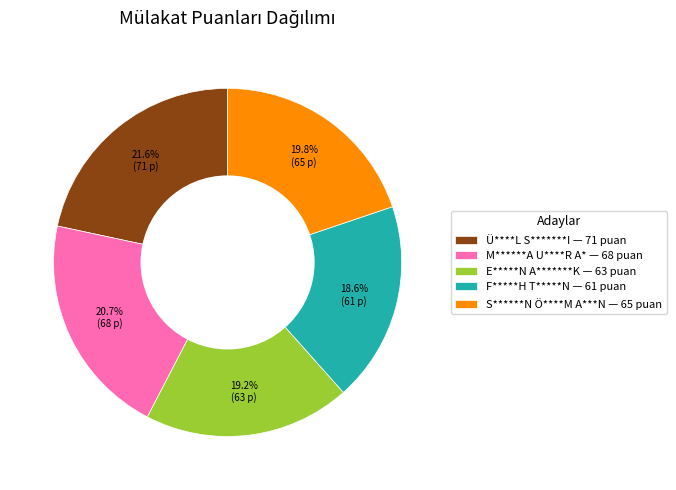

What is the smallest slice in the pie chart?

F*****H T*****N — 61 puan